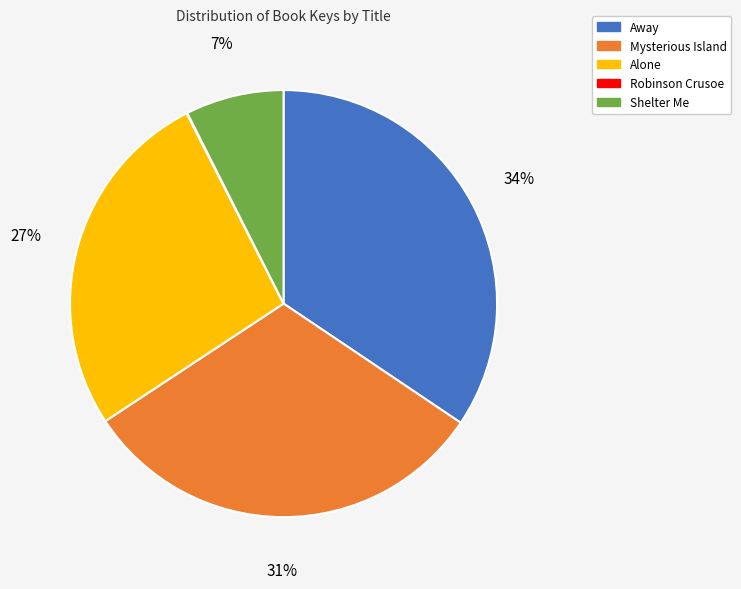

To the nearest percent, what portion does Alone represent?

27%